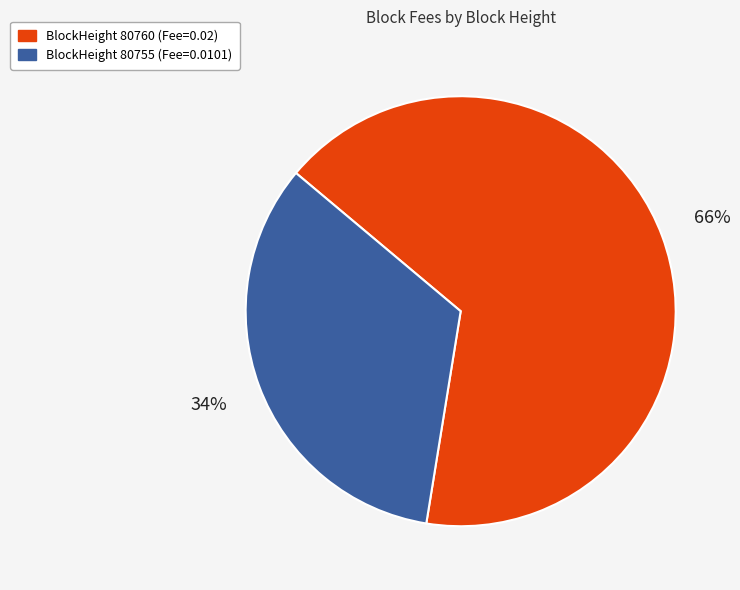

Which slice is the largest?

BlockHeight 80760 (Fee=0.02)